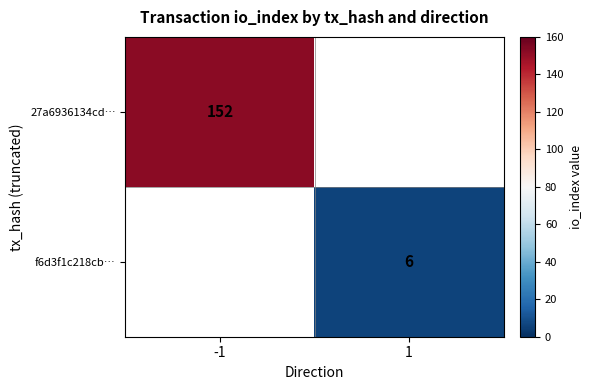

Is the value of f6d3f1c218cb… at 1 greater than the value of 27a6936134cd… at -1?

No